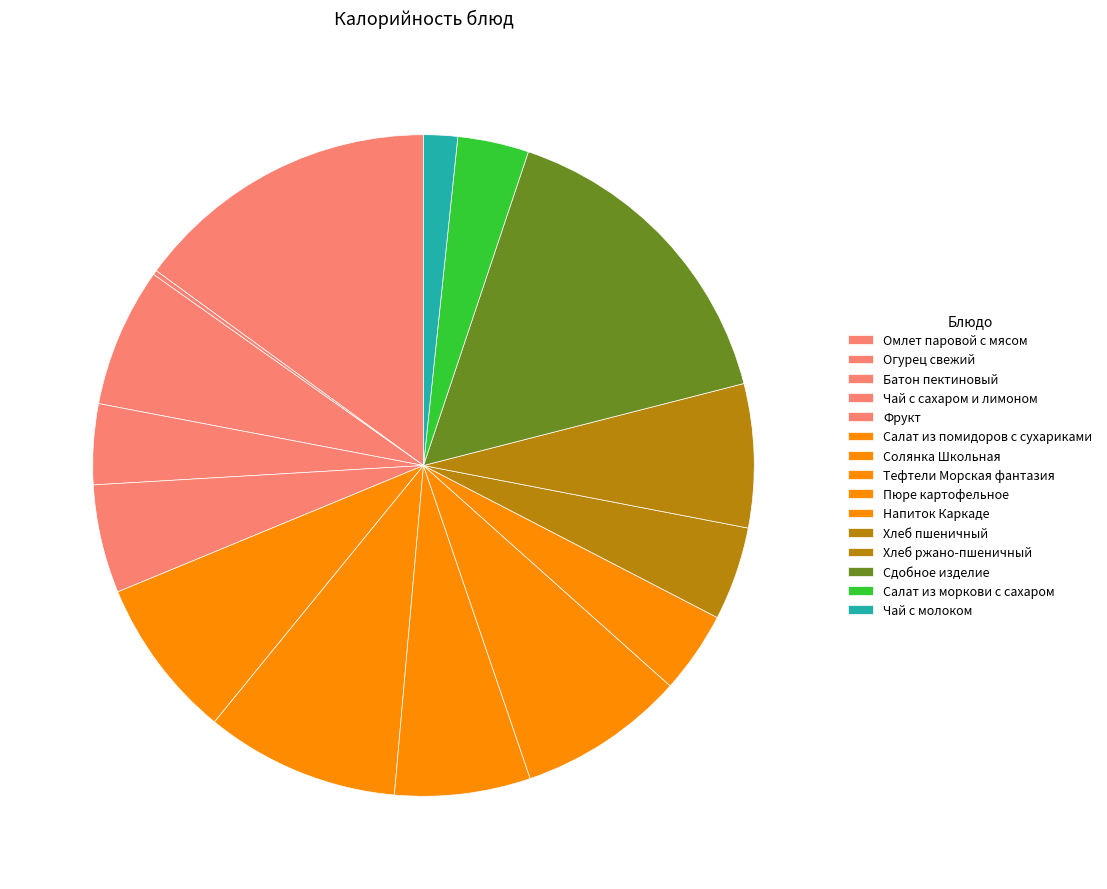

True or false: Салат из помидоров с сухариками accounts for 2% of the total.

False